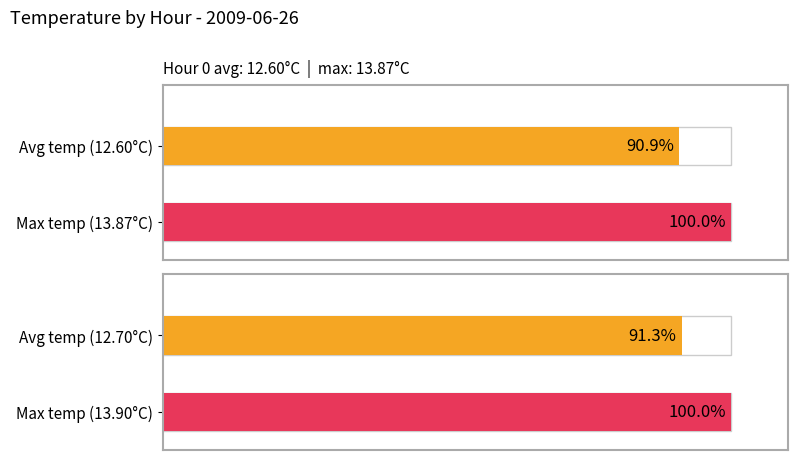

At 19, list the series in order from largest to smallest.

Max temperature (C), Average temperature (C)